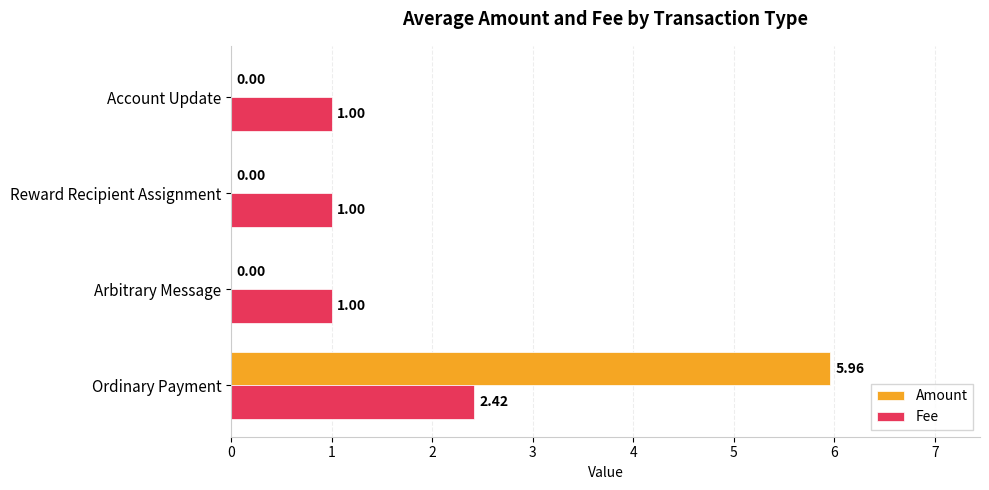

Which series changed the most between Ordinary Payment and Account Update?

Amount